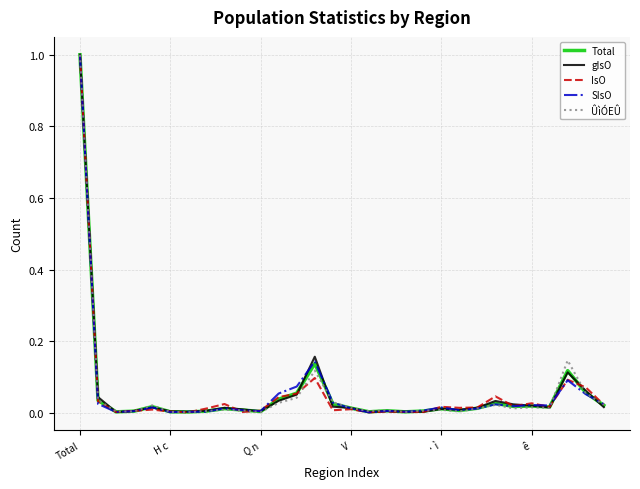

How many lines are shown in the chart?

5